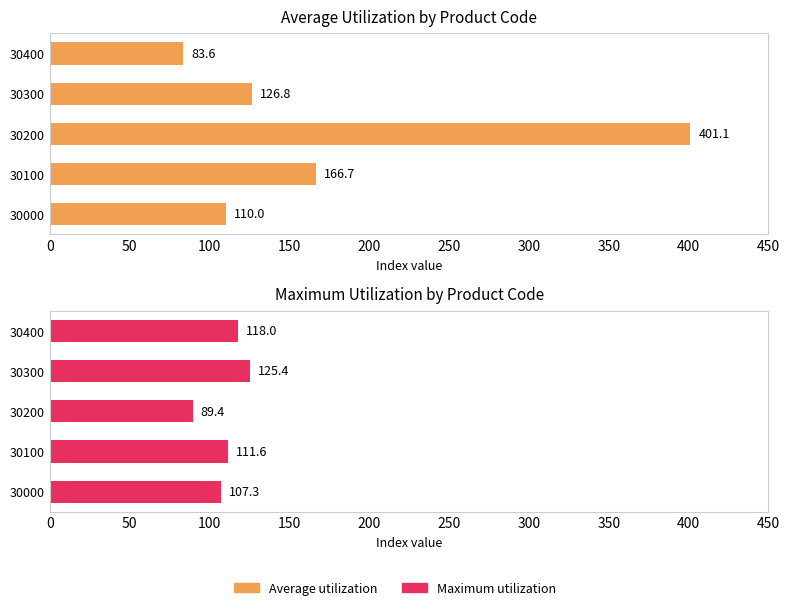

Rank the series by their average value, from highest to lowest.

Average utilization, Maximum utilization